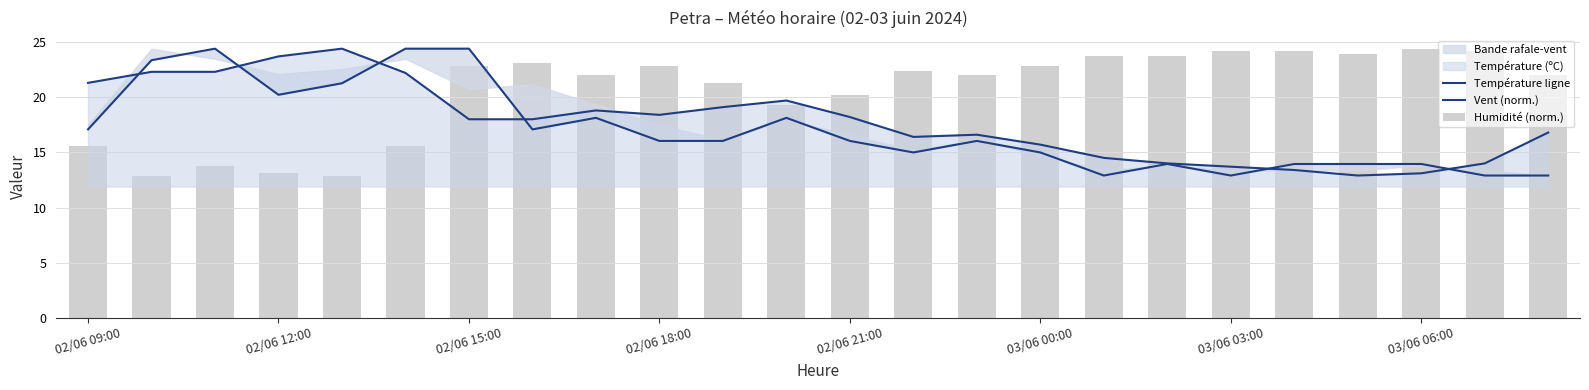

Reading left to right, what are all the values shown in this chart?

Température ligne: 21.3	22.3	22.3	23.7	24.4	22.2	18.0	18.0	18.8	18.4	19.1	19.7	18.2	16.4	16.6	15.7	14.5	14.0	13.7	13.4	12.9	13.1	14.0	16.8
Vent (norm.): 17.1	23.4	24.4	20.2	21.3	24.4	24.4	17.1	18.1	16.0	16.0	18.1	16.0	15.0	16.0	15.0	12.9	13.9	12.9	13.9	13.9	13.9	12.9	12.9
Humidité (norm.): 15.6	12.9	13.8	13.1	12.9	15.6	22.9	23.1	22.0	22.9	21.3	19.3	20.2	22.4	22.0	22.9	23.7	23.7	24.2	24.2	24.0	24.4	24.2	22.0